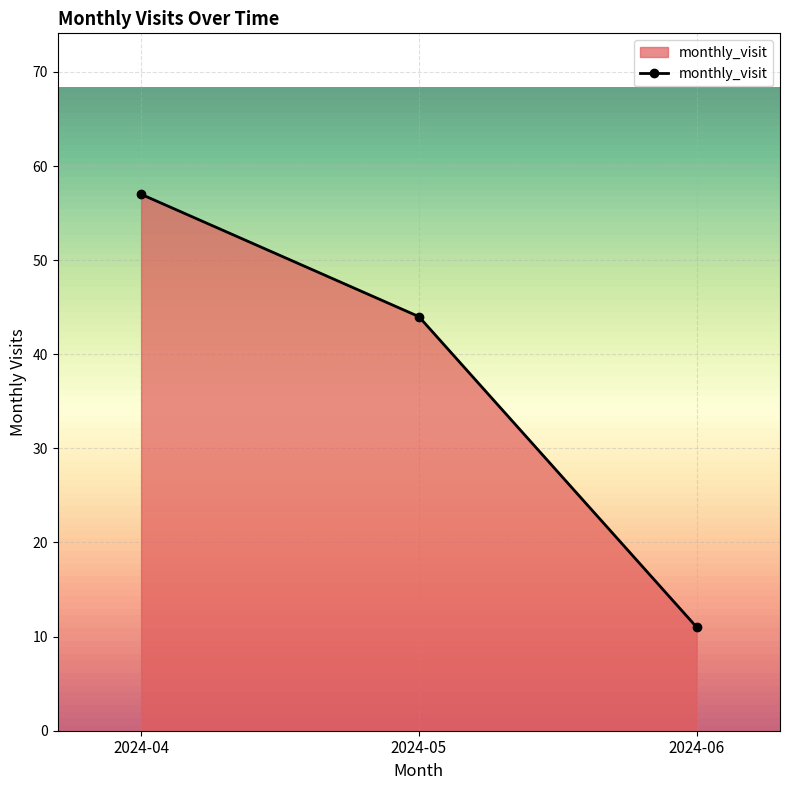

Which category has the lowest value across all series?

2024-06